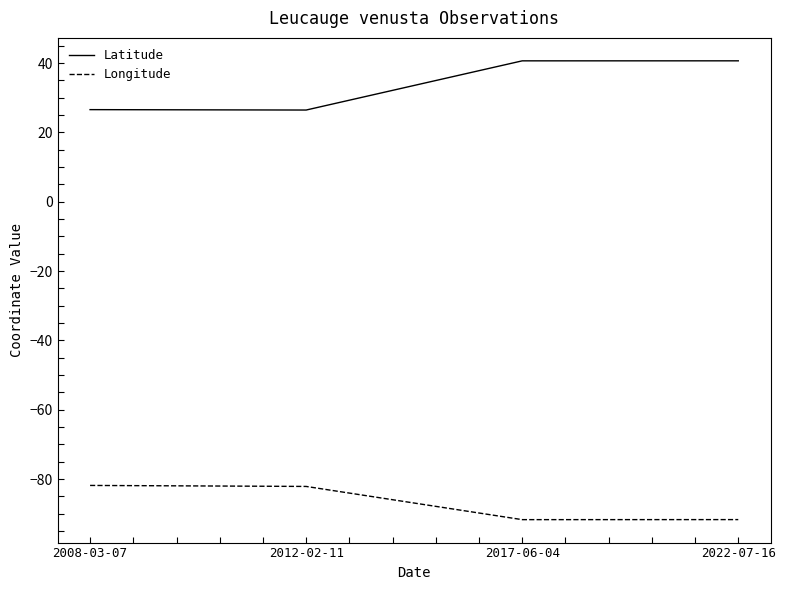

Which series has the largest total across all categories?

Latitude